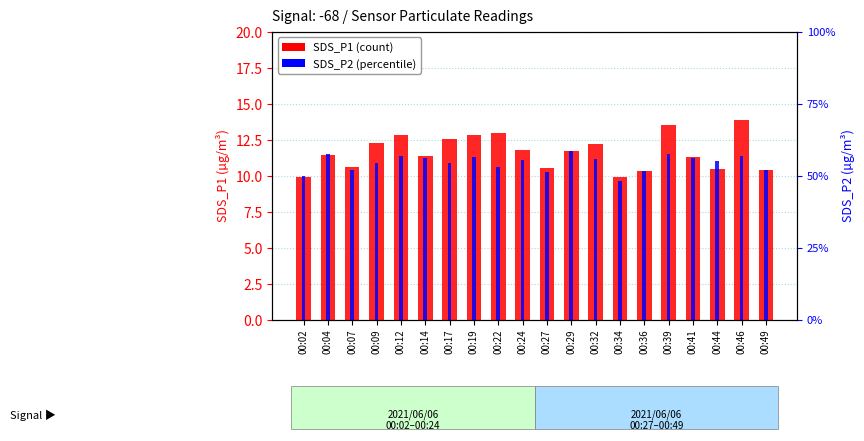

Which has a higher value, 00:07 or 00:12?

00:12